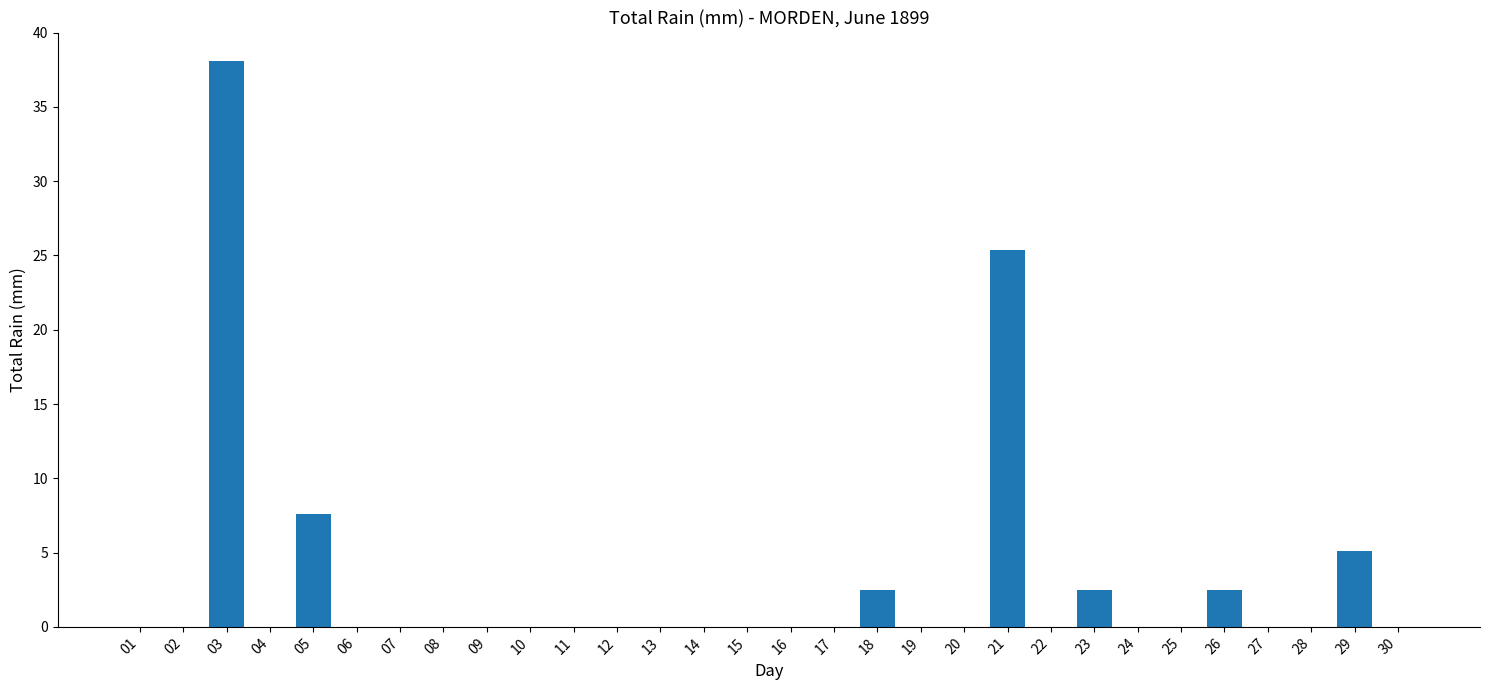

What is the sum of the values at 23 and 03?

40.6